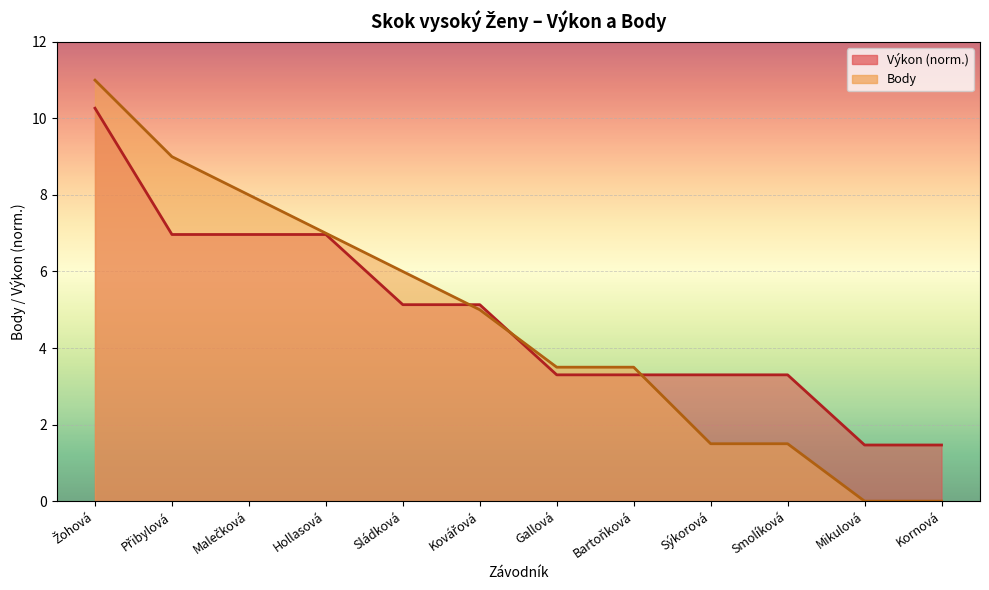

Reading left to right, list all the values displayed in this chart.

Výkon: 10.3	7.0	7.0	7.0	5.1	5.1	3.3	3.3	3.3	3.3	1.5	1.5
Body: 11.0	9.0	8.0	7.0	6.0	5.0	3.5	3.5	1.5	1.5	0.0	0.0